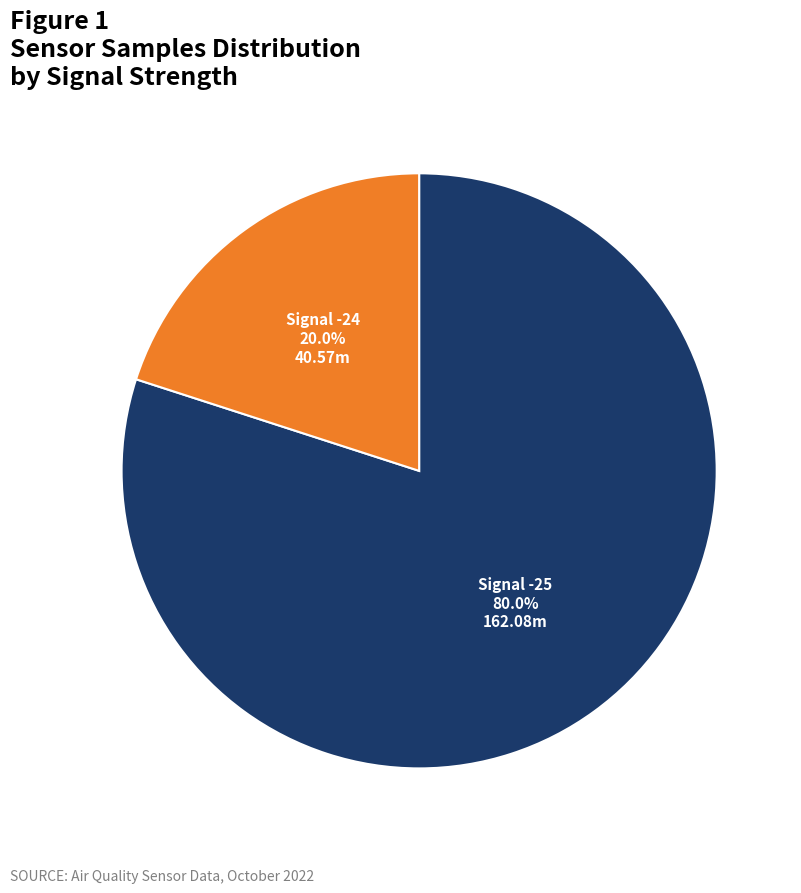

Is there a majority slice in this chart?

Yes